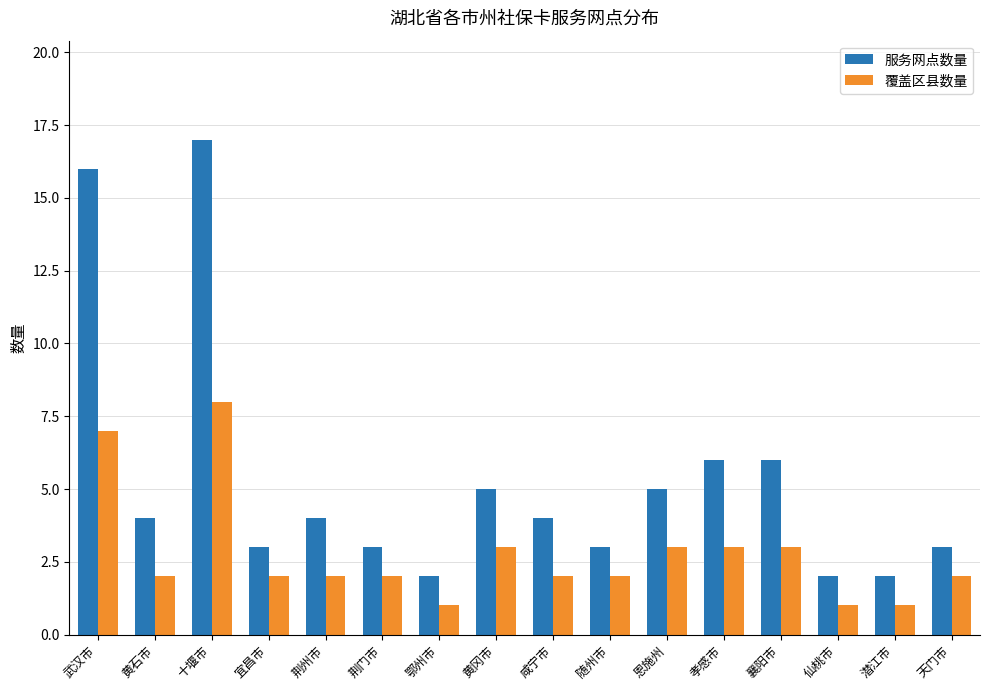

What position from the right is 潜江市?

2